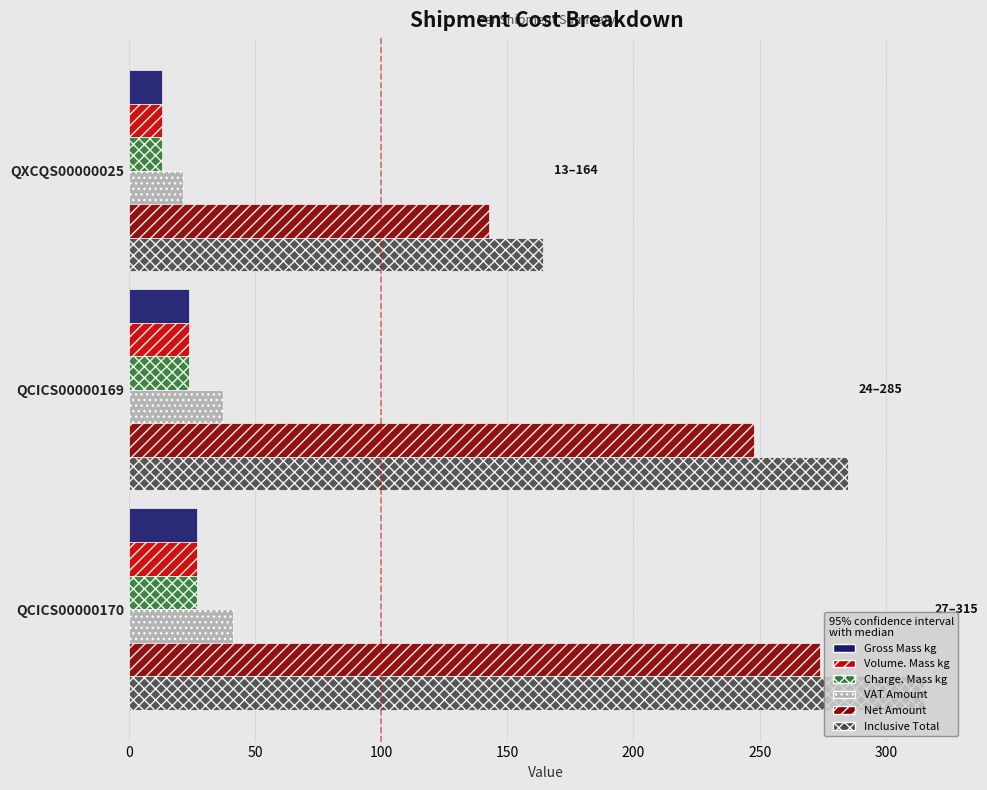

What is the total value across all series at QCICS00000169?

642.2